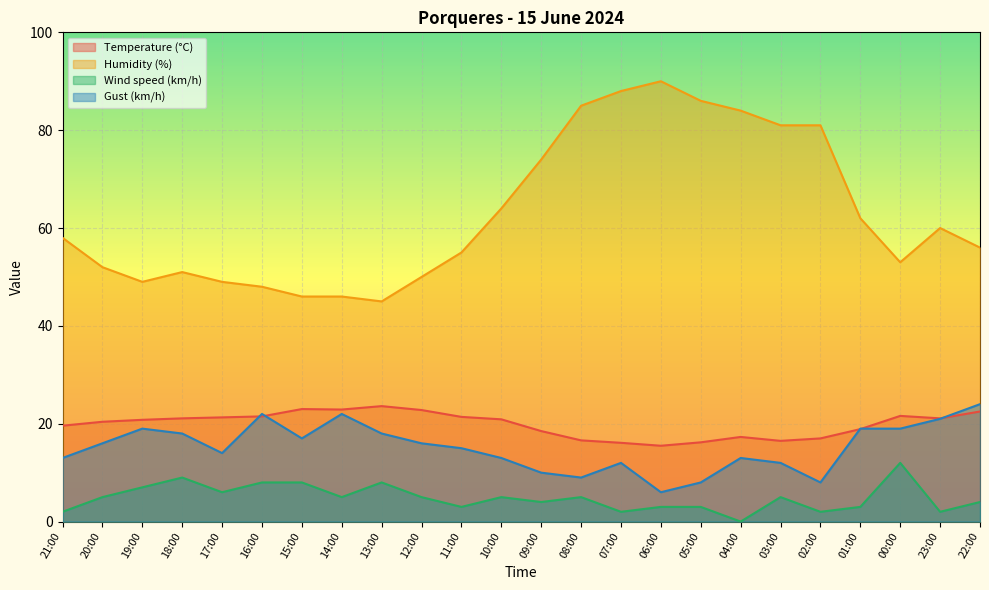

At which category does Temperature (°C) reach its first local peak?

15:00